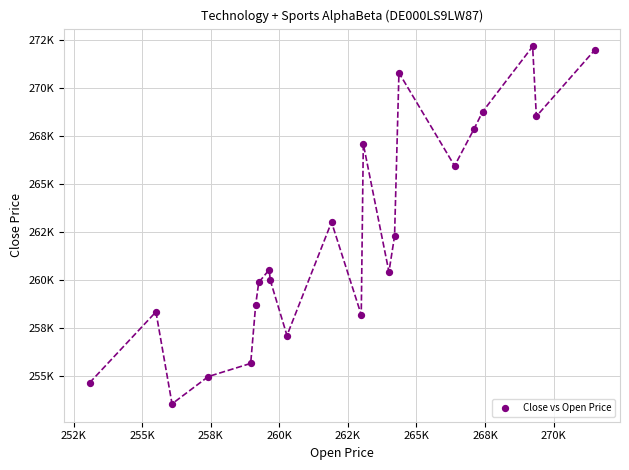

Is this an area chart (filled region under the line)?

No